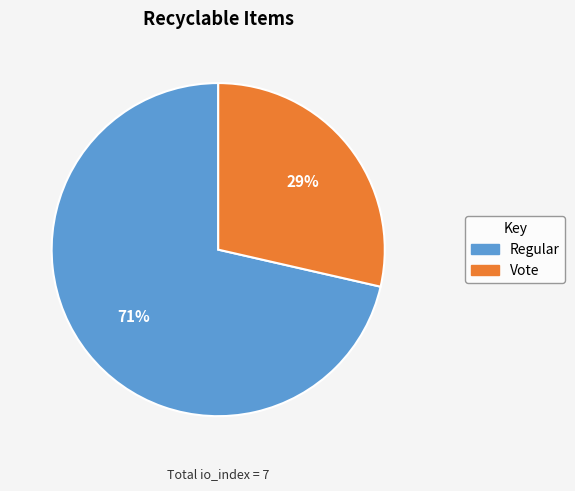

To the nearest percent, what is the combined percentage of Vote and Regular?

100%